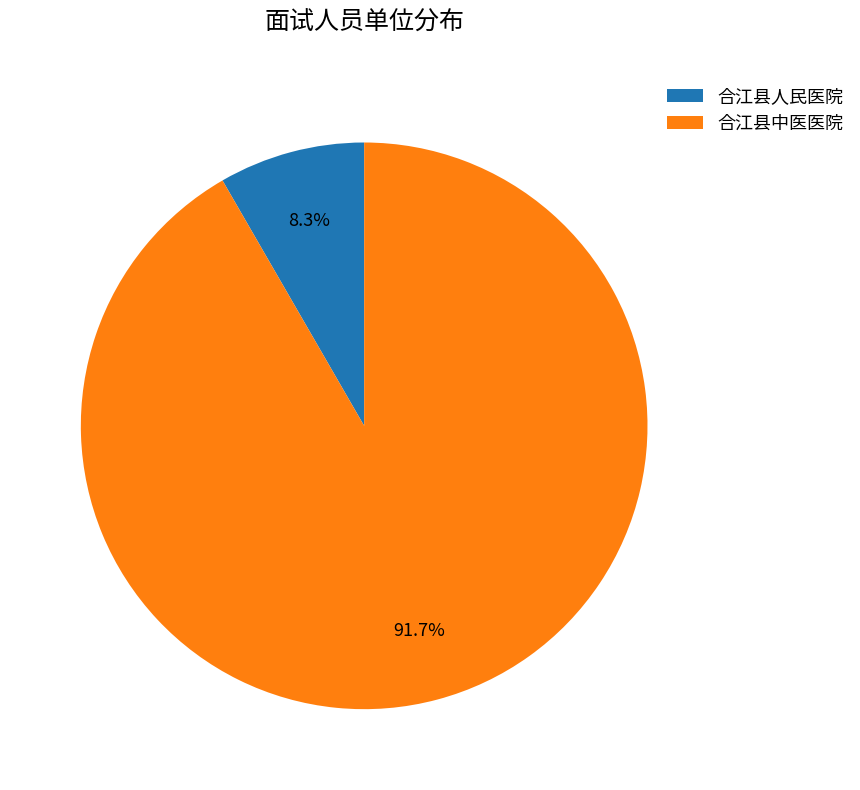

Which category has the smallest portion of the pie?

合江县人民医院